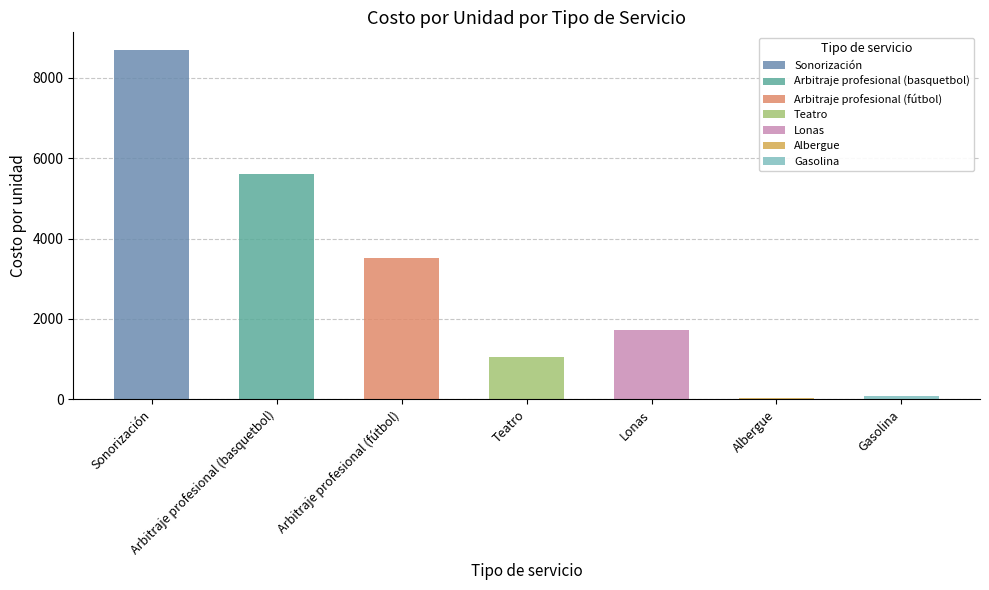

What is the minimum value shown in the chart?

31.0